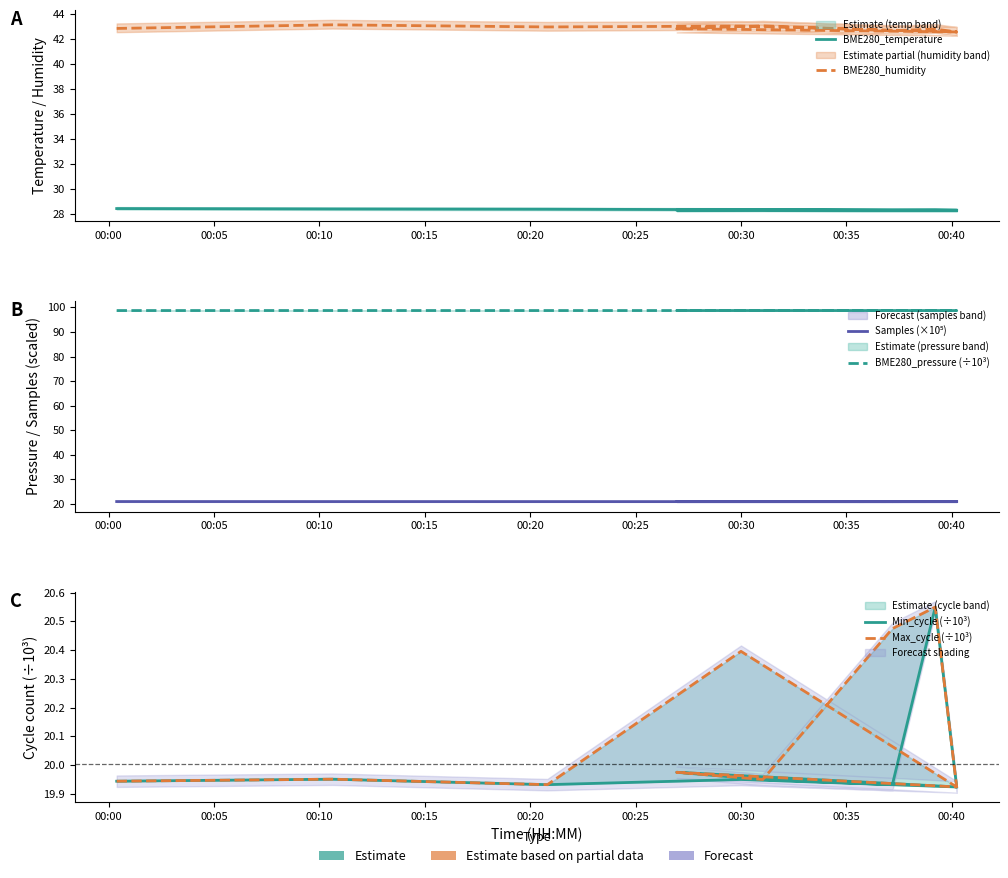

True or false: Min_cycle (÷10³) and BME280_humidity intersect in this chart.

False